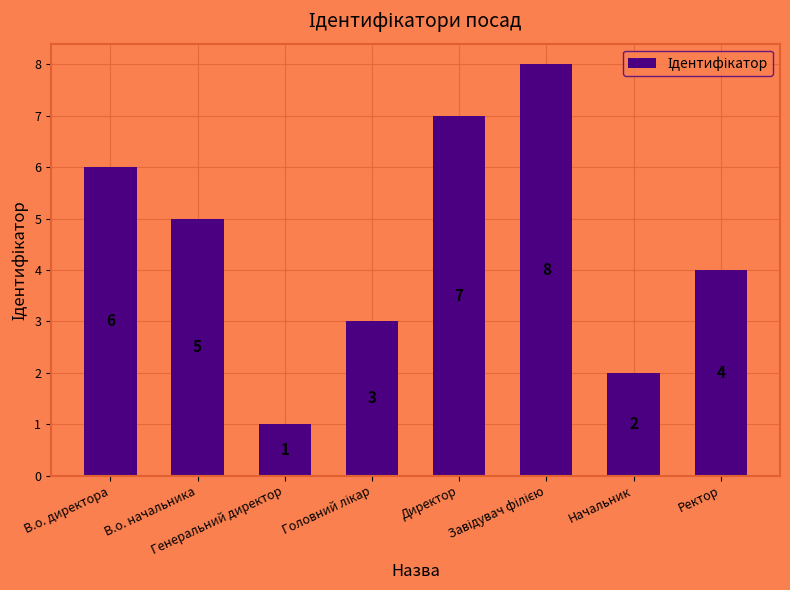

What is the sum of the values at Начальник and Генеральний директор?

3